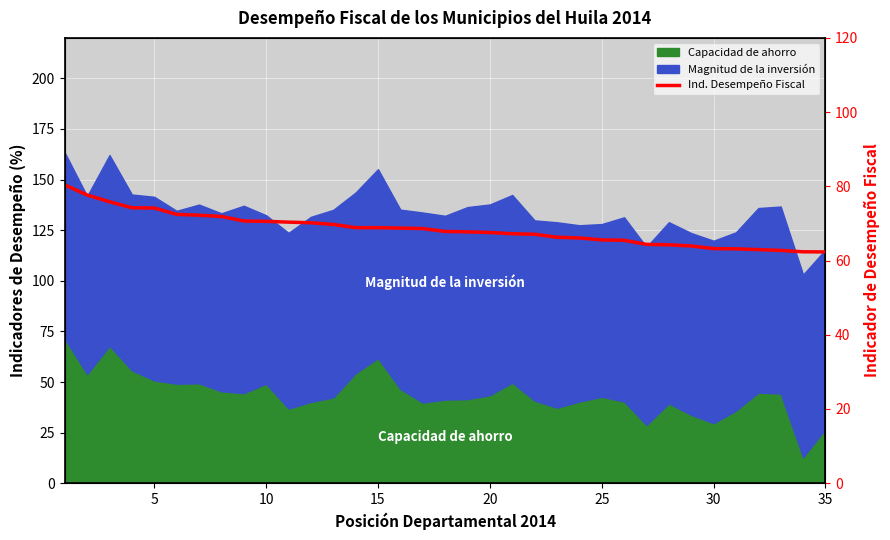

What is the change in value from 17 to 29?

-4.6